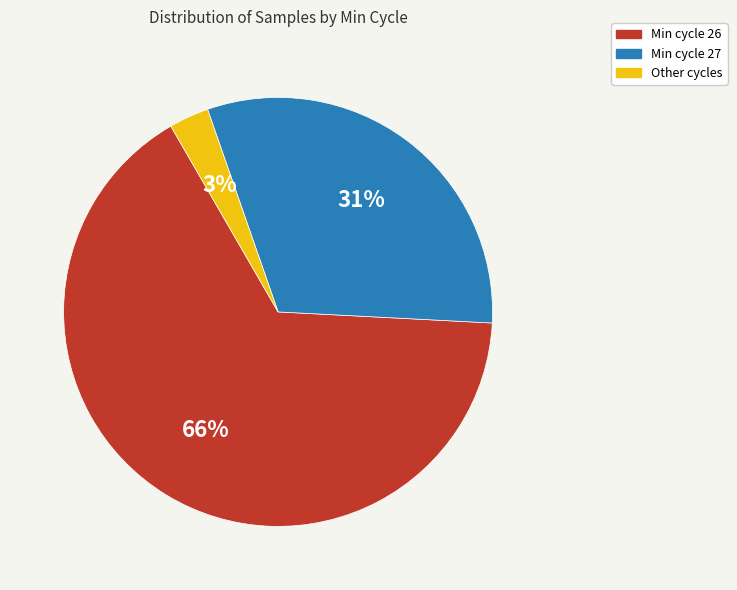

To the nearest percent, what is the average slice percentage?

33%